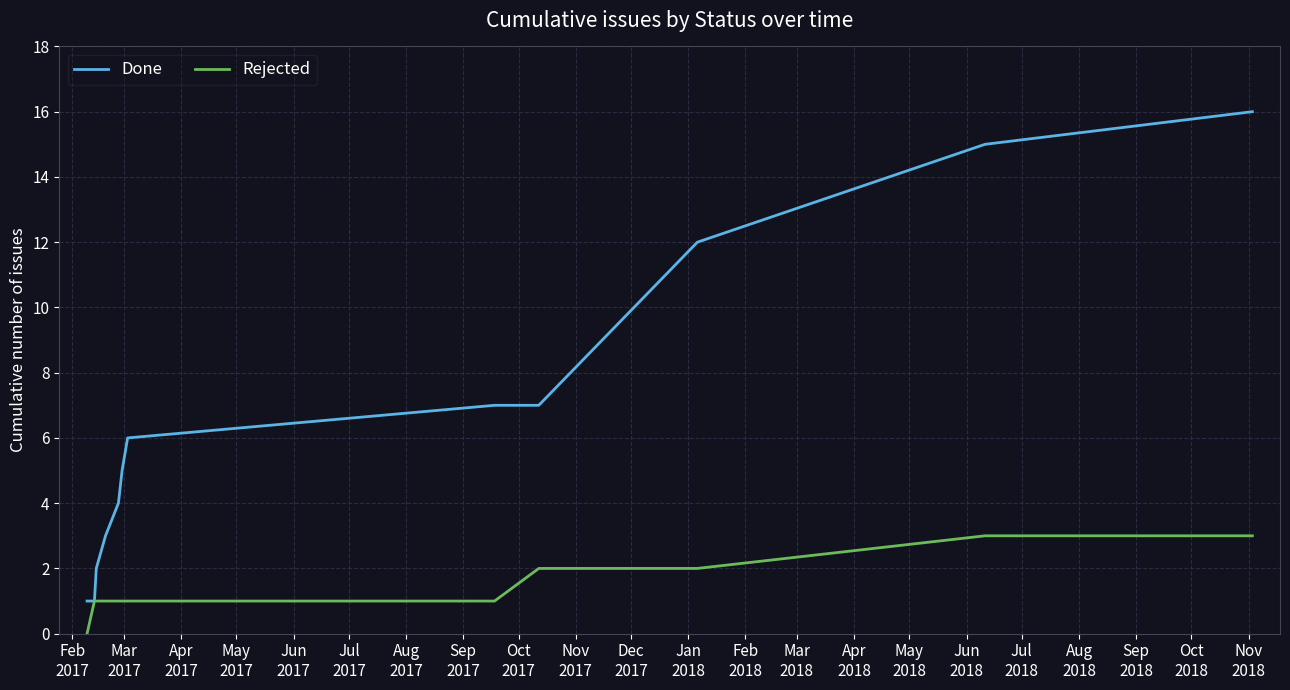

What is the highest value of the Done series?

16